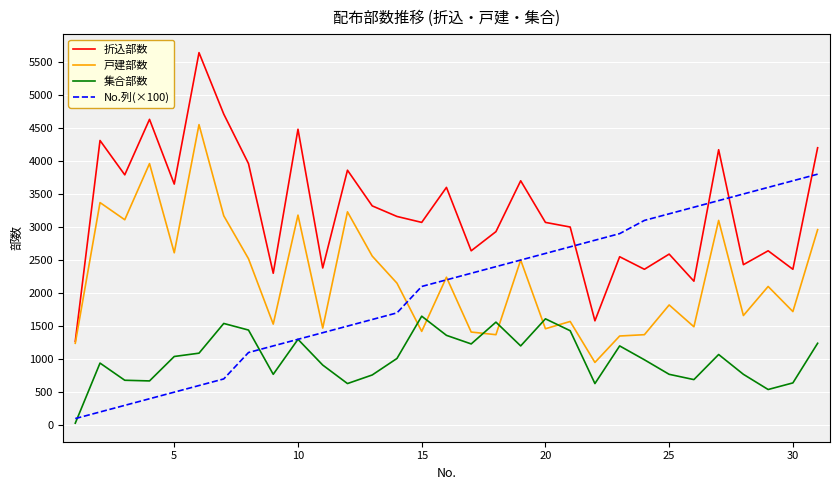

How many lines are shown in the chart?

4